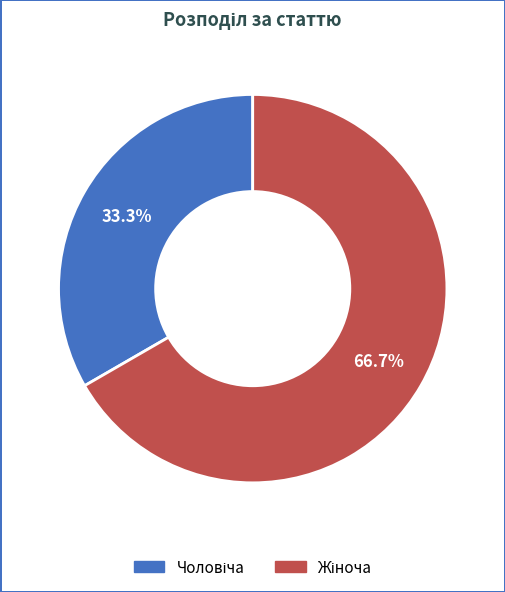

How many slices are in this pie chart?

2